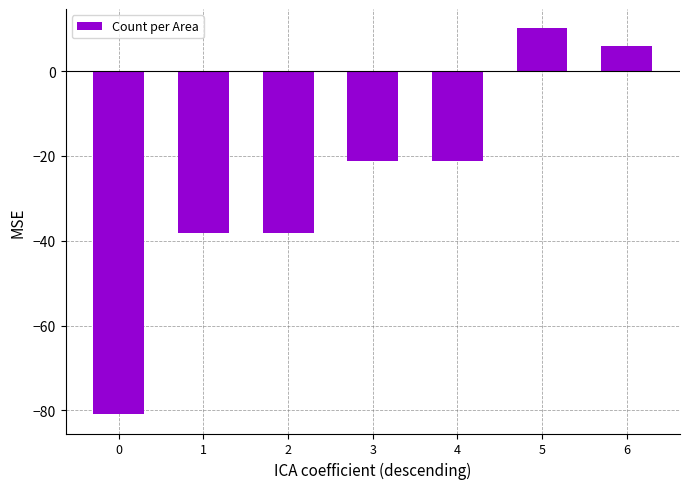

What is the value of the 3rd bar from the left?

-38.1